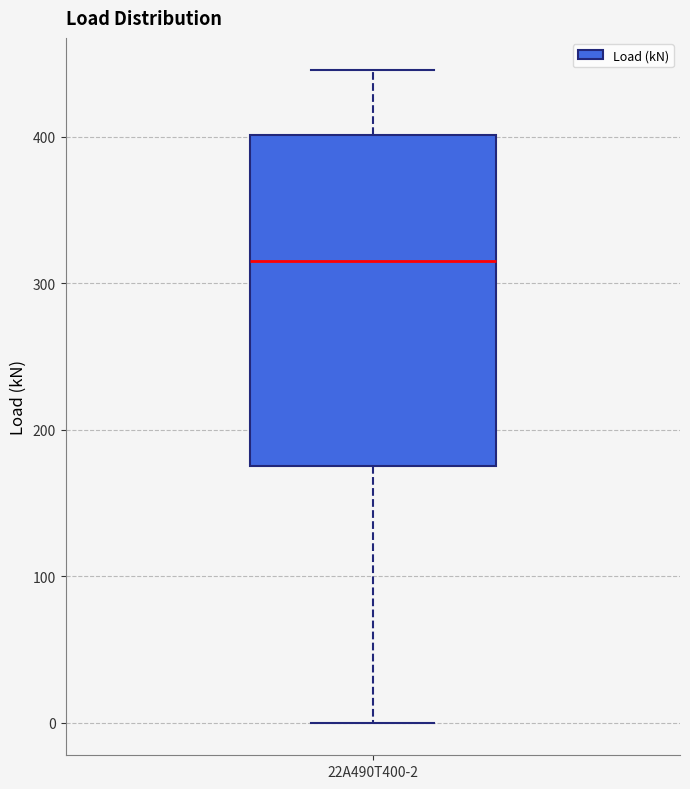

Read this box plot against the y-axis: the position of the median line, the range covered by the box, and the ends of both whiskers. The values are not printed on the chart, so give them approximately, as read against the axis.

median 320, box 180 to 400, whiskers 0 to 450